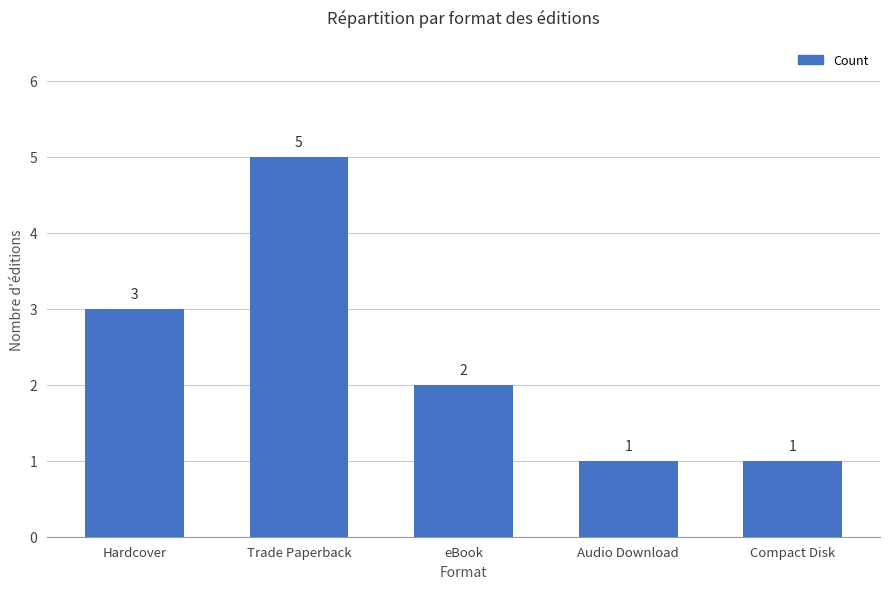

Is it true that the value at Trade Paperback is 1?

False